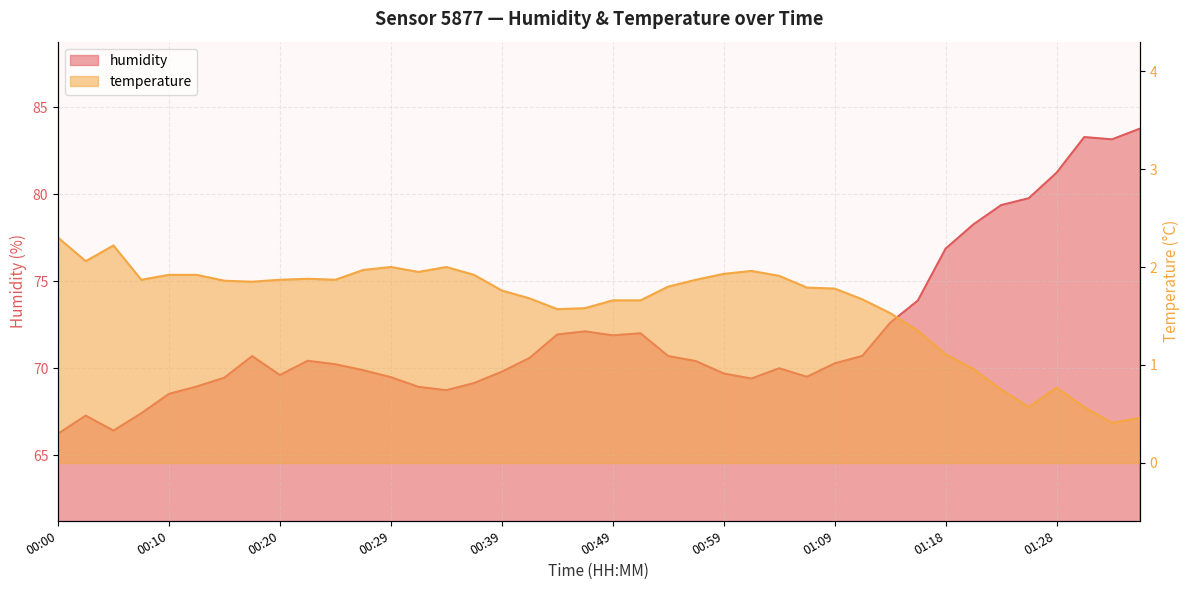

True or false: humidity and temperature intersect in this chart.

False